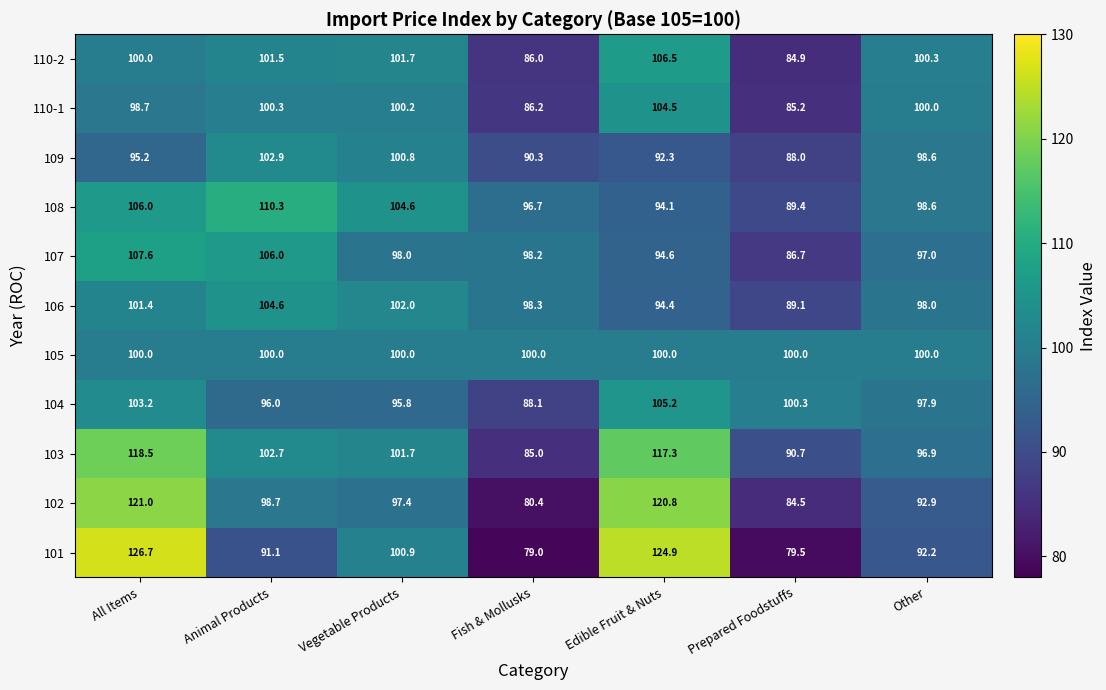

Which label corresponds to the largest value in the chart?

All Items